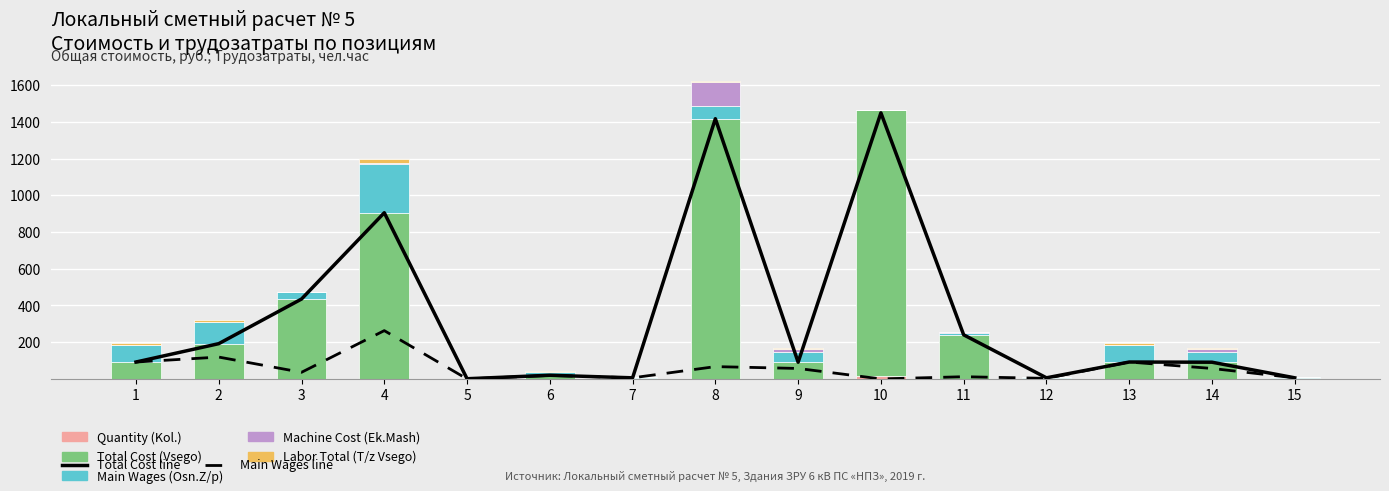

Between 1 and 2, which series saw the biggest shift?

Total Cost (Vsego)